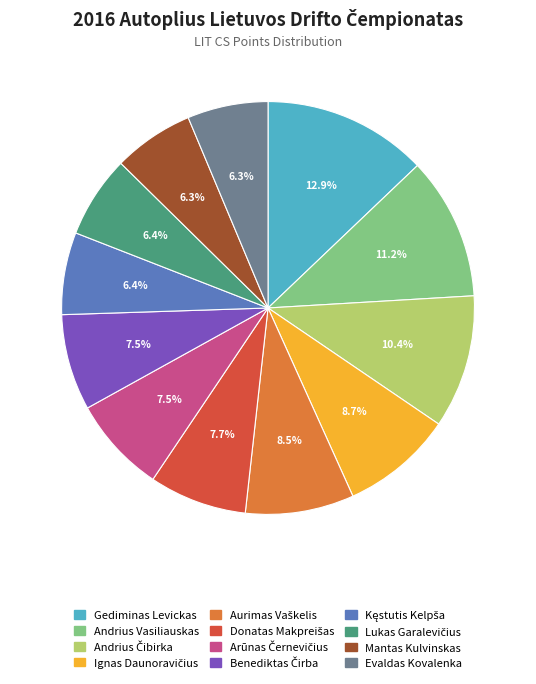

Is there a majority slice in this chart?

No